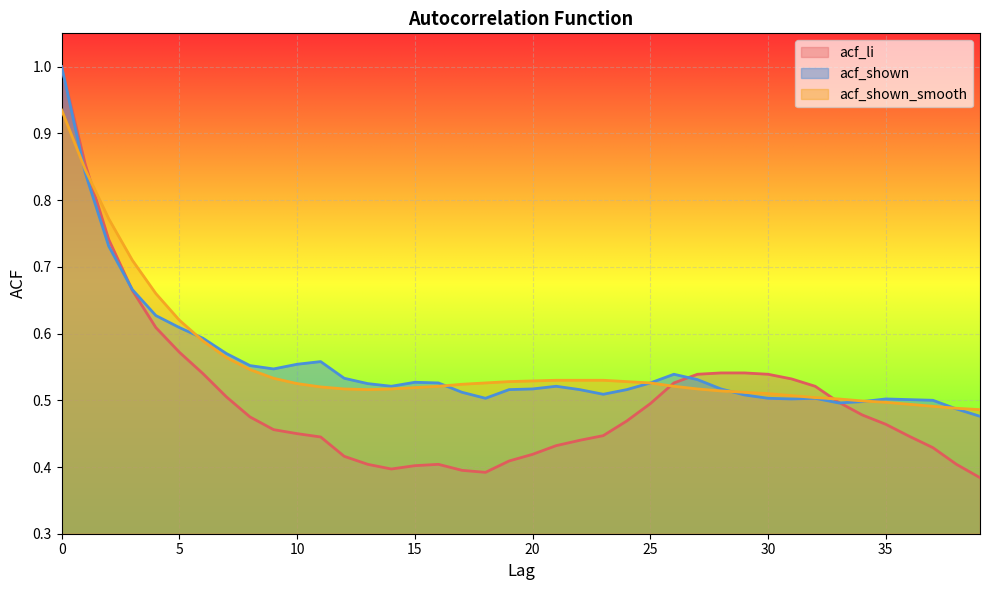

What is the difference between the maximum and minimum values in the acf_shown_smooth series?

0.4